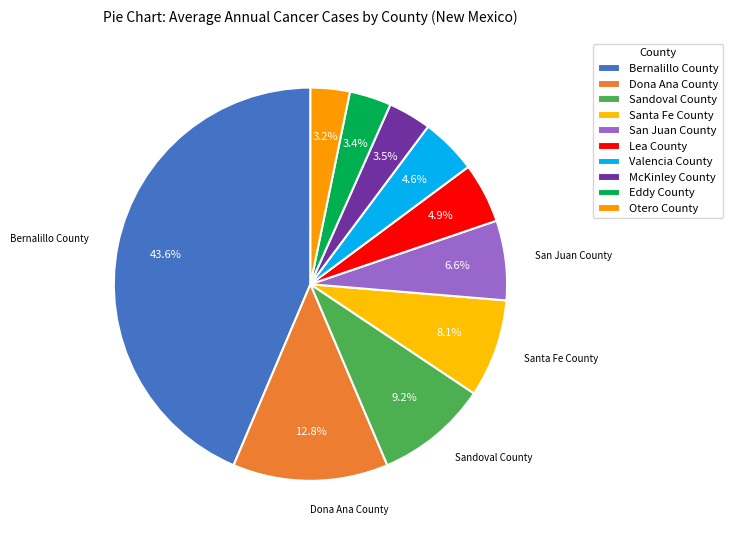

Combined, what portion of the pie is McKinley County and Santa Fe County?

11.6%